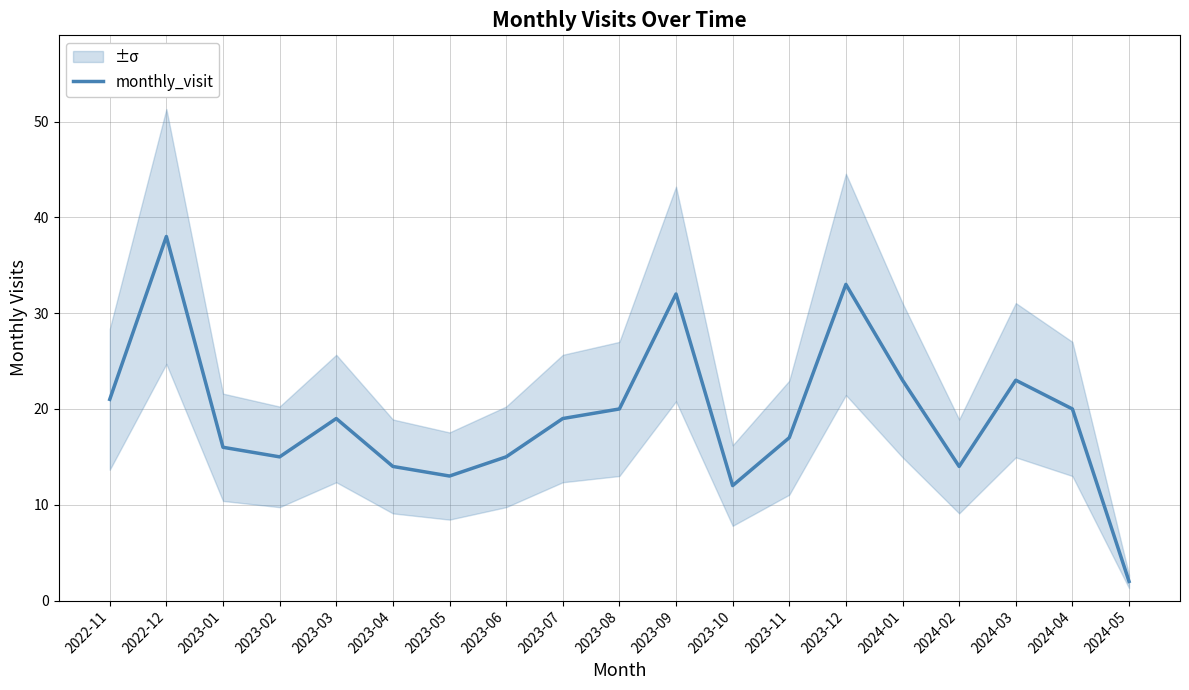

What is the label of the 3rd point from the right?

2024-03